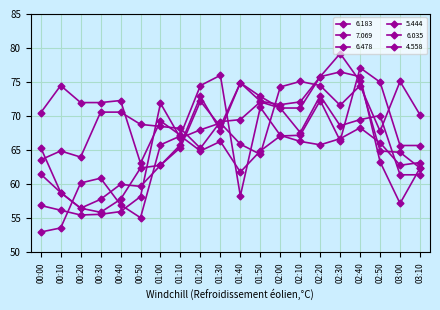

Which category has the lowest value across all series?

00:00